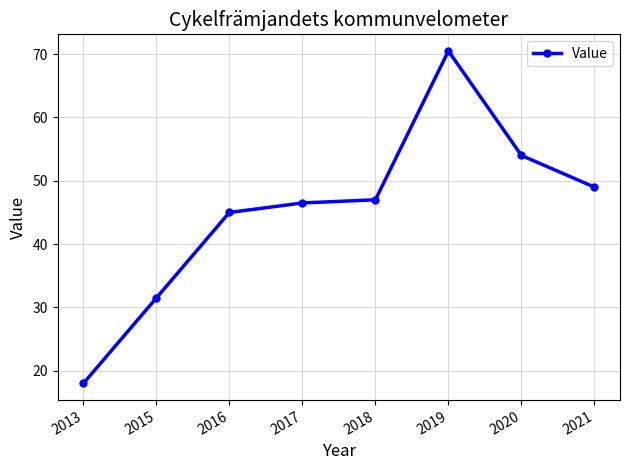

Which has a higher value, 2021 or 2018?

2021